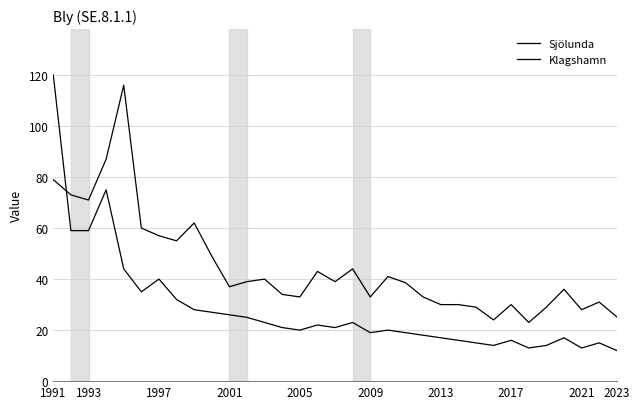

What is the lowest value of the Sjölunda series?

23.0